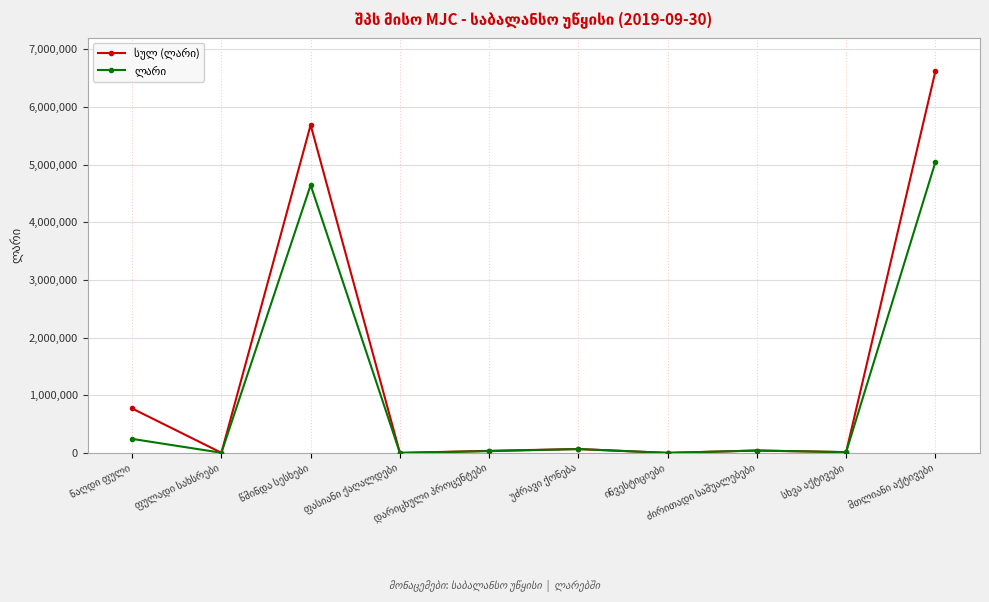

What is the greatest value displayed?

6616885.1